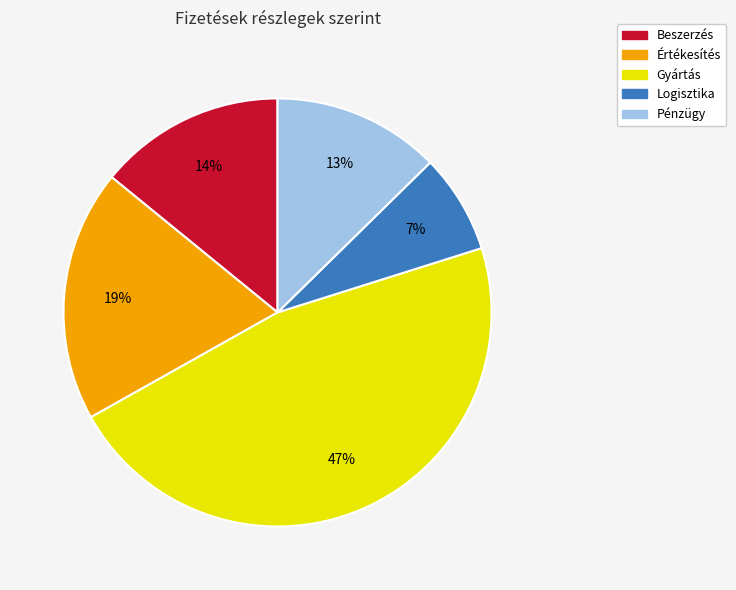

Rank the categories by value from highest to lowest.

Gyártás, Értékesítés, Beszerzés, Pénzügy, Logisztika